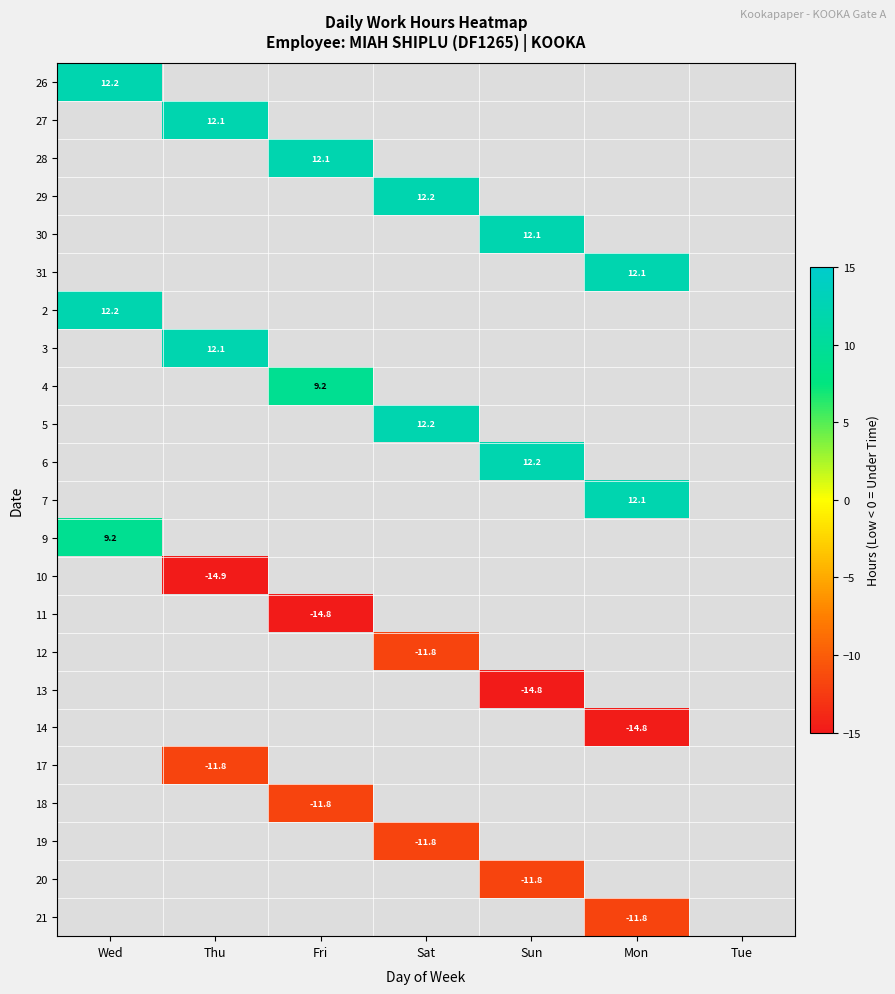

At how many categories does at least one series exceed -9?

6